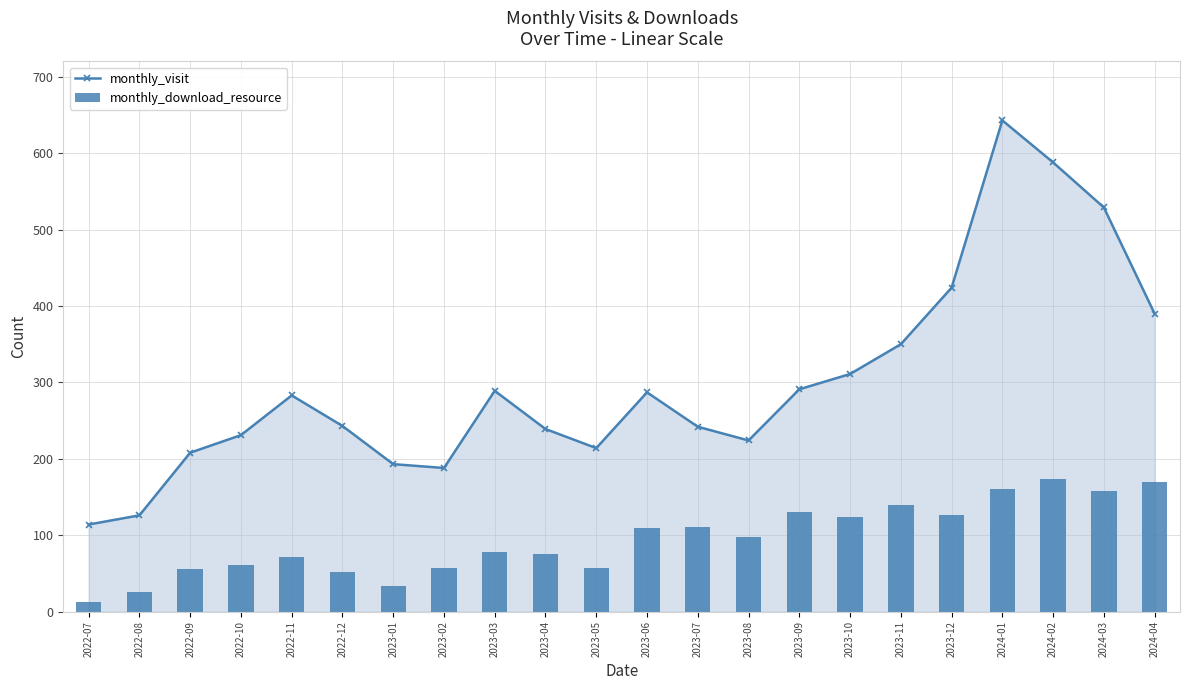

What is the value of the monthly_visit bar at the 21st from the left?

529